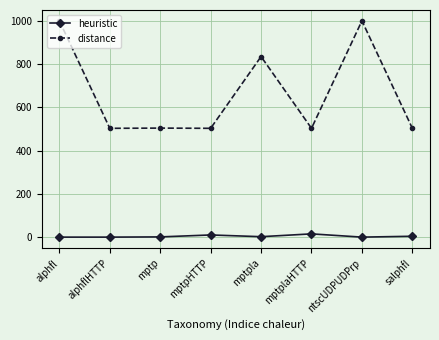

What is the label of the 7th point from the left?

ntscUDPUDPrp